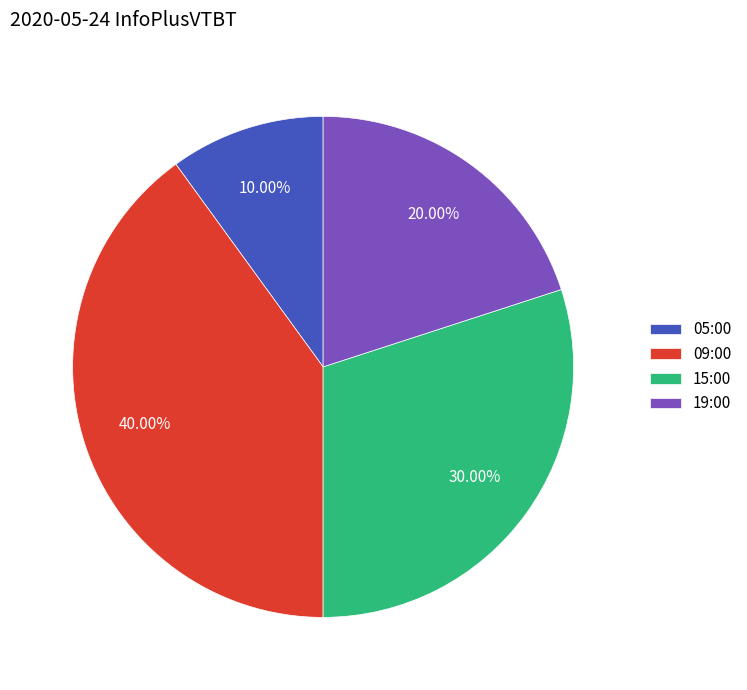

Is it true that 09:00 is 40% of the pie?

True